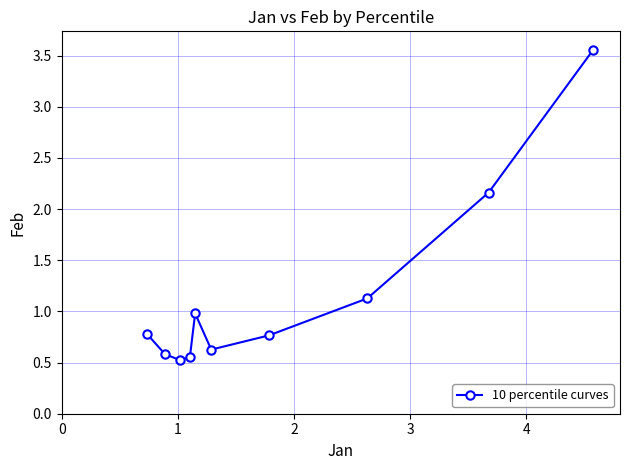

True or false: the data has more than 2 interior local peaks.

False